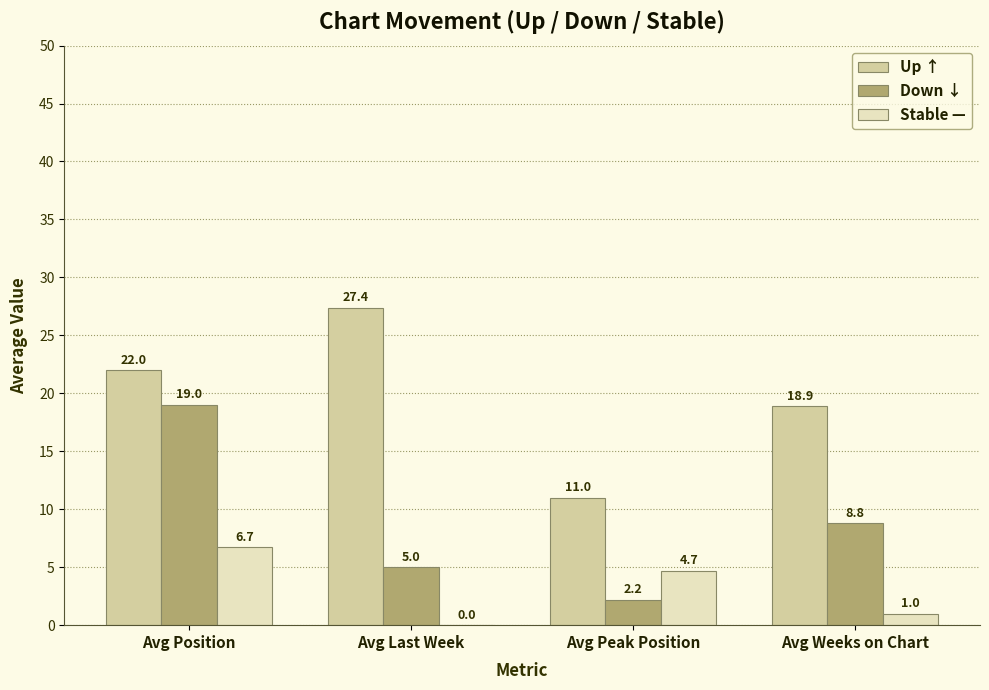

Which series has the largest total across all categories?

Up ↑